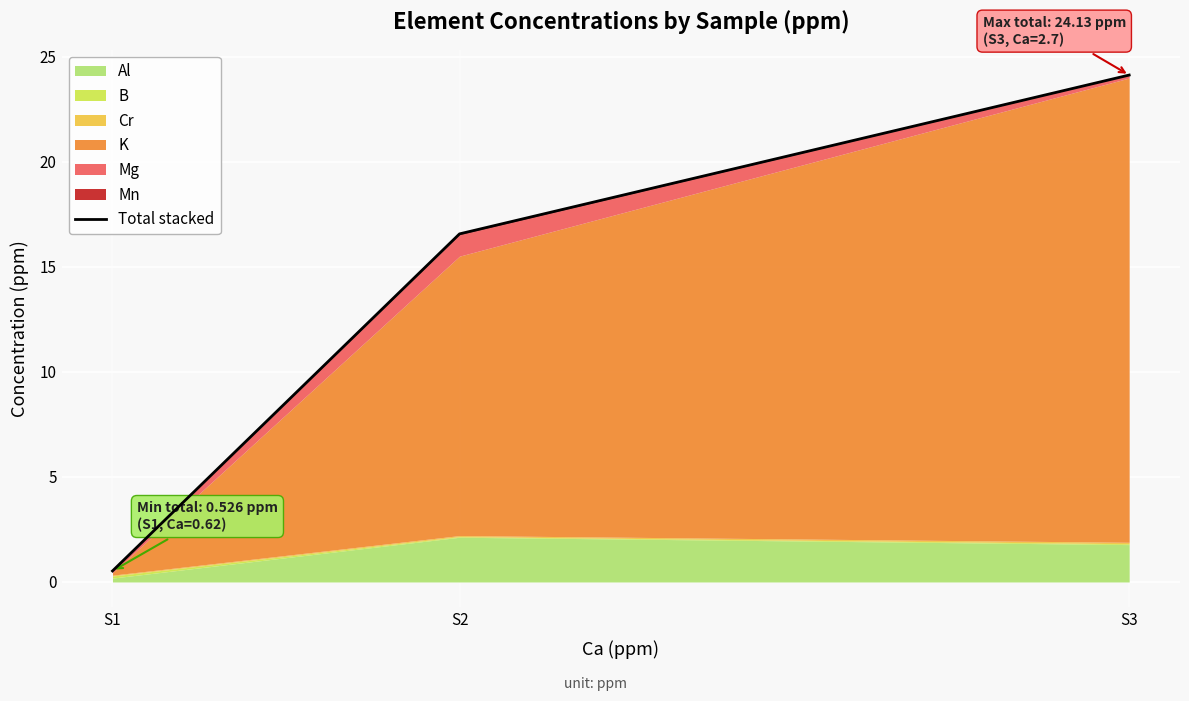

Reading left to right, list all the values displayed in this chart.

0.5	16.6	24.1